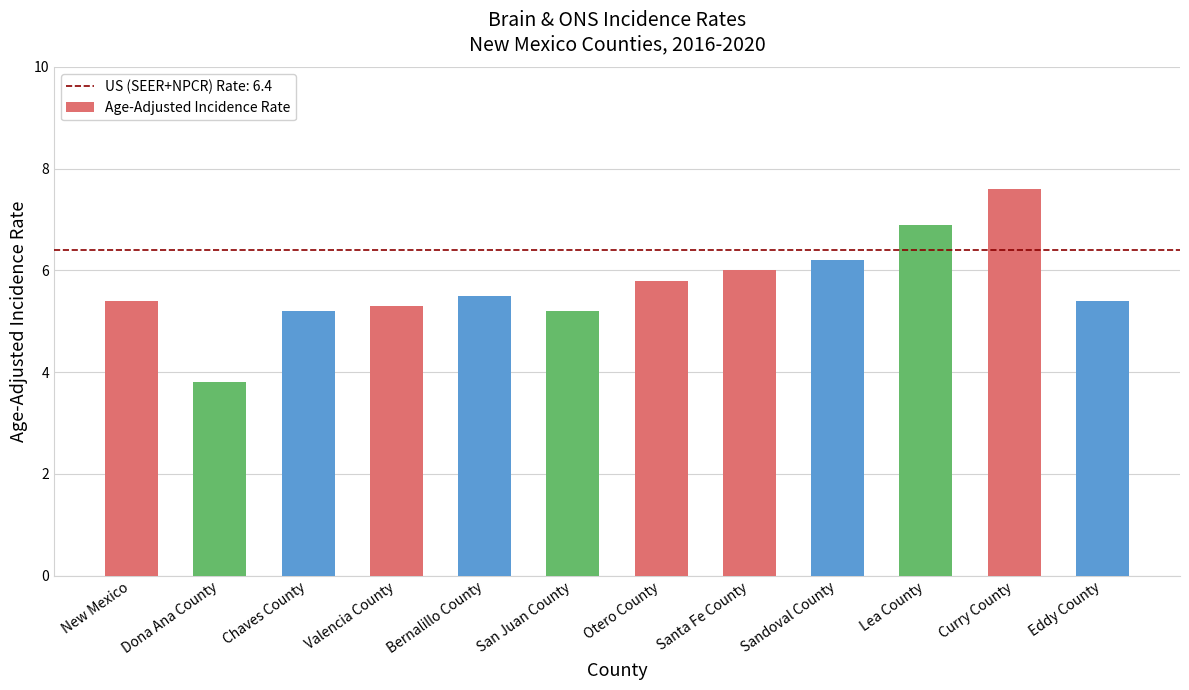

Reading right to left, transcribe all the data shown in this chart.

5.4	7.6	6.9	6.2	6.0	5.8	5.2	5.5	5.3	5.2	3.8	5.4